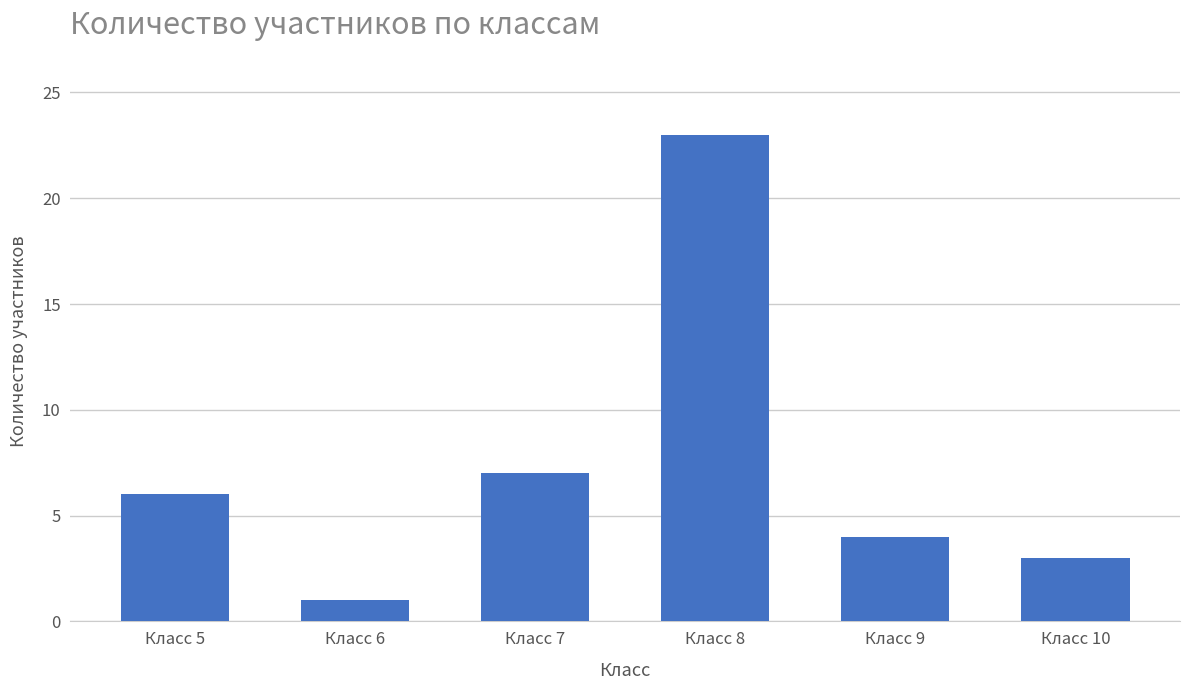

The value at Класс 8 is 10. True or false?

False